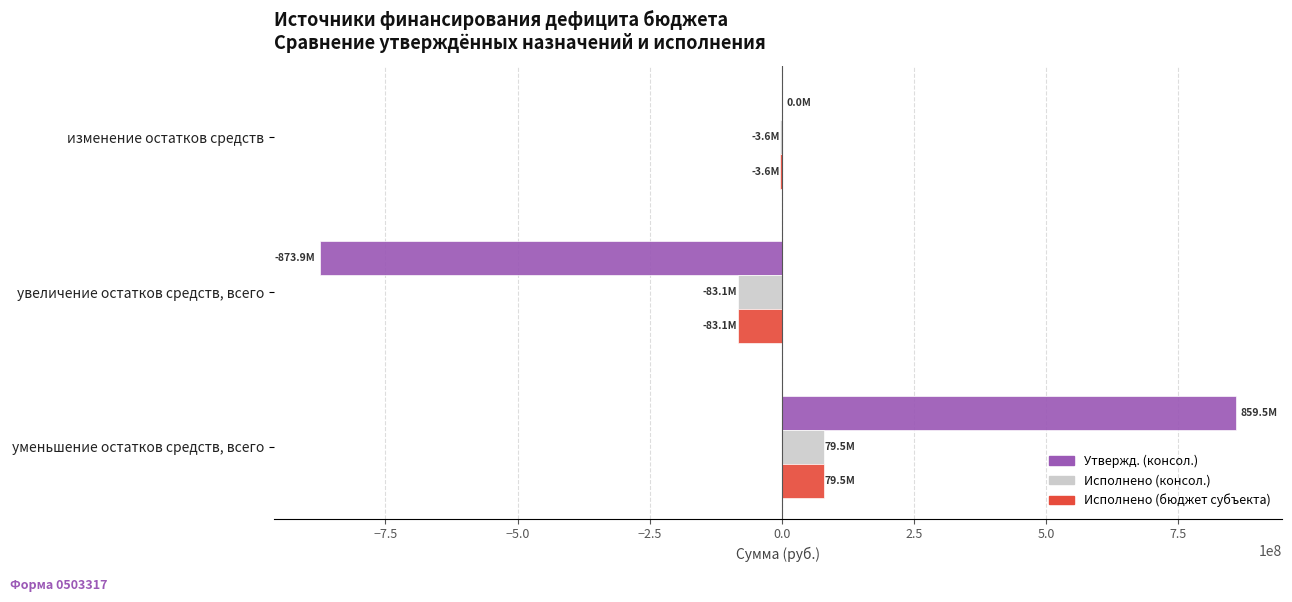

What is the maximum value shown in the chart?

859452320.7